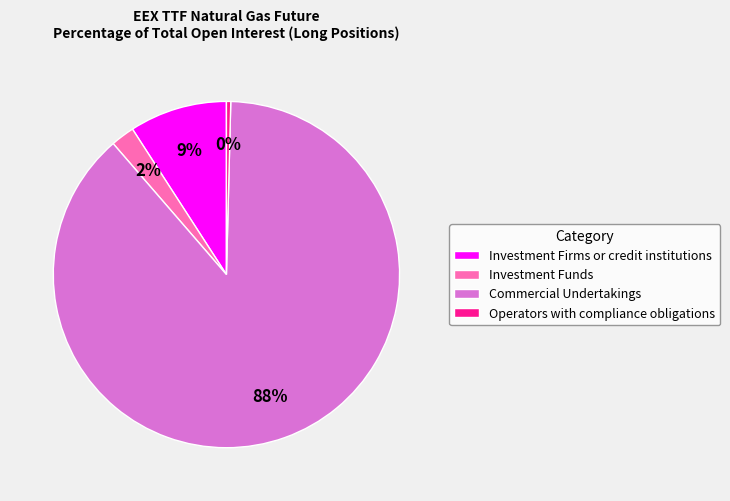

Which slice is the smallest?

Operators with compliance obligations